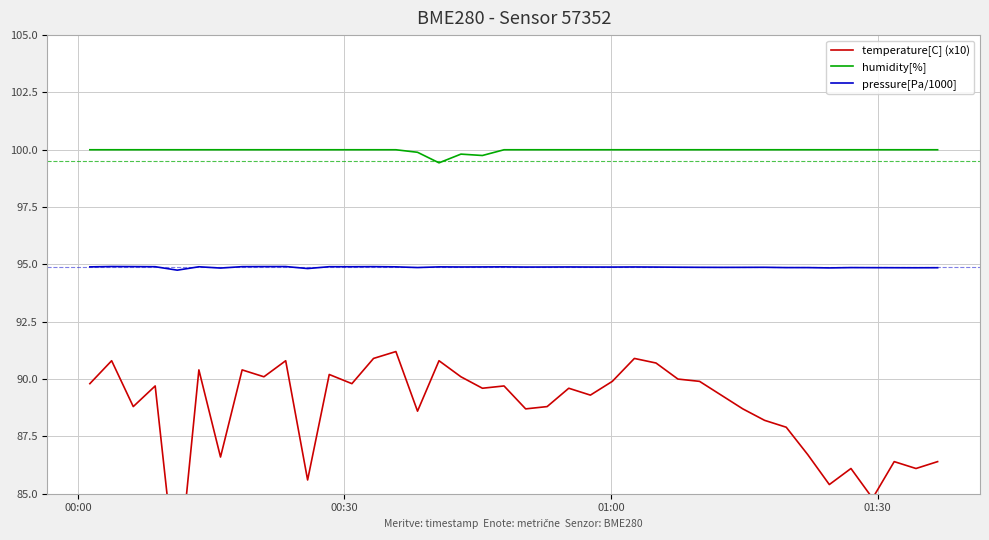

True or false: pressure[Pa/1000] and humidity[%] intersect in this chart.

False